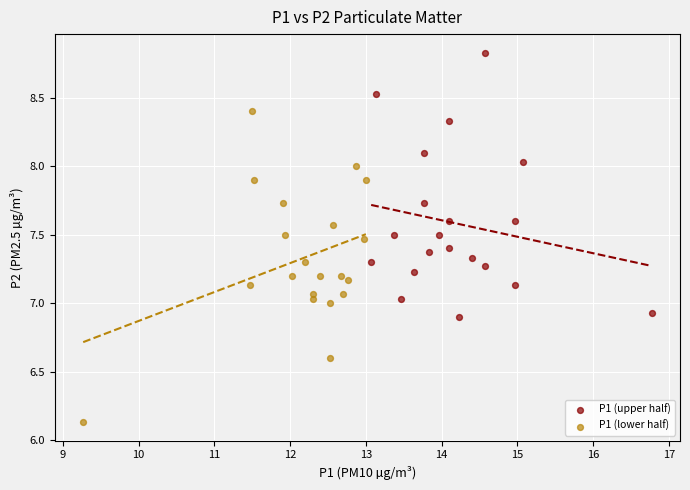

Which series contains the highest Y value?

P1 (upper half)